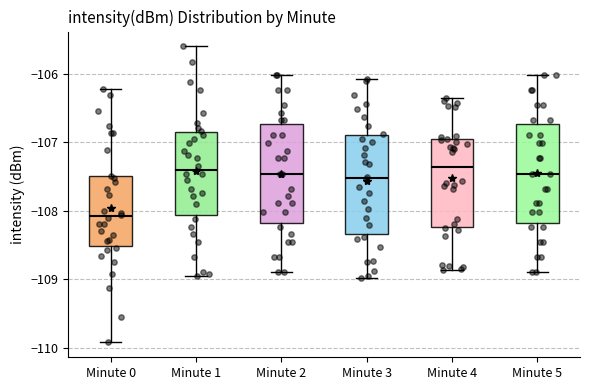

Which box's median line is the lowest?

Minute 0